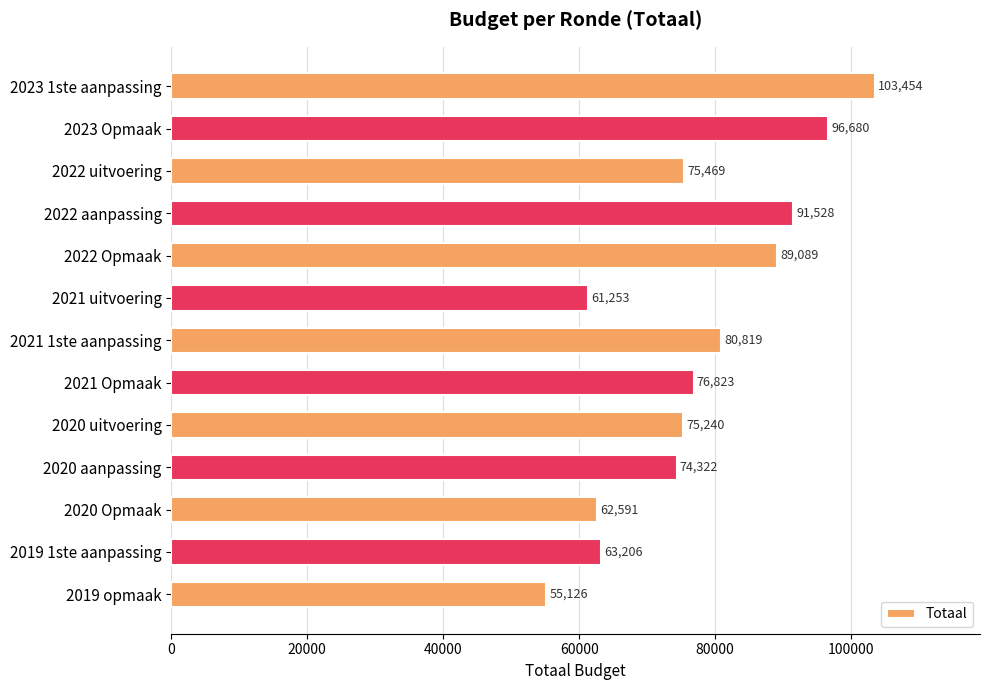

Are the bars horizontal?

Yes